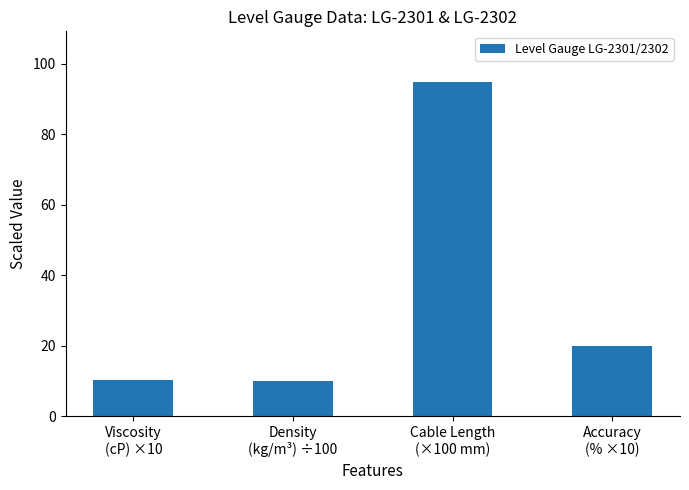

How many bars are there in total?

4